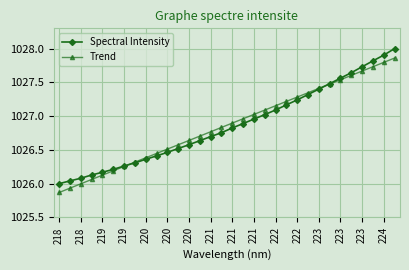

How many lines are shown in the chart?

2